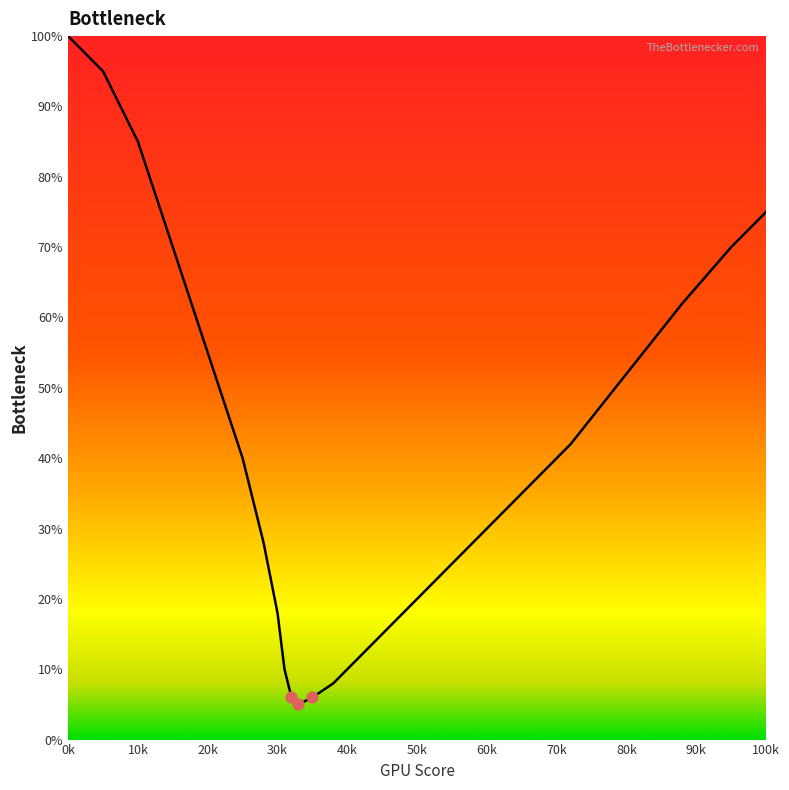

What is the difference between the maximum and minimum values?

95